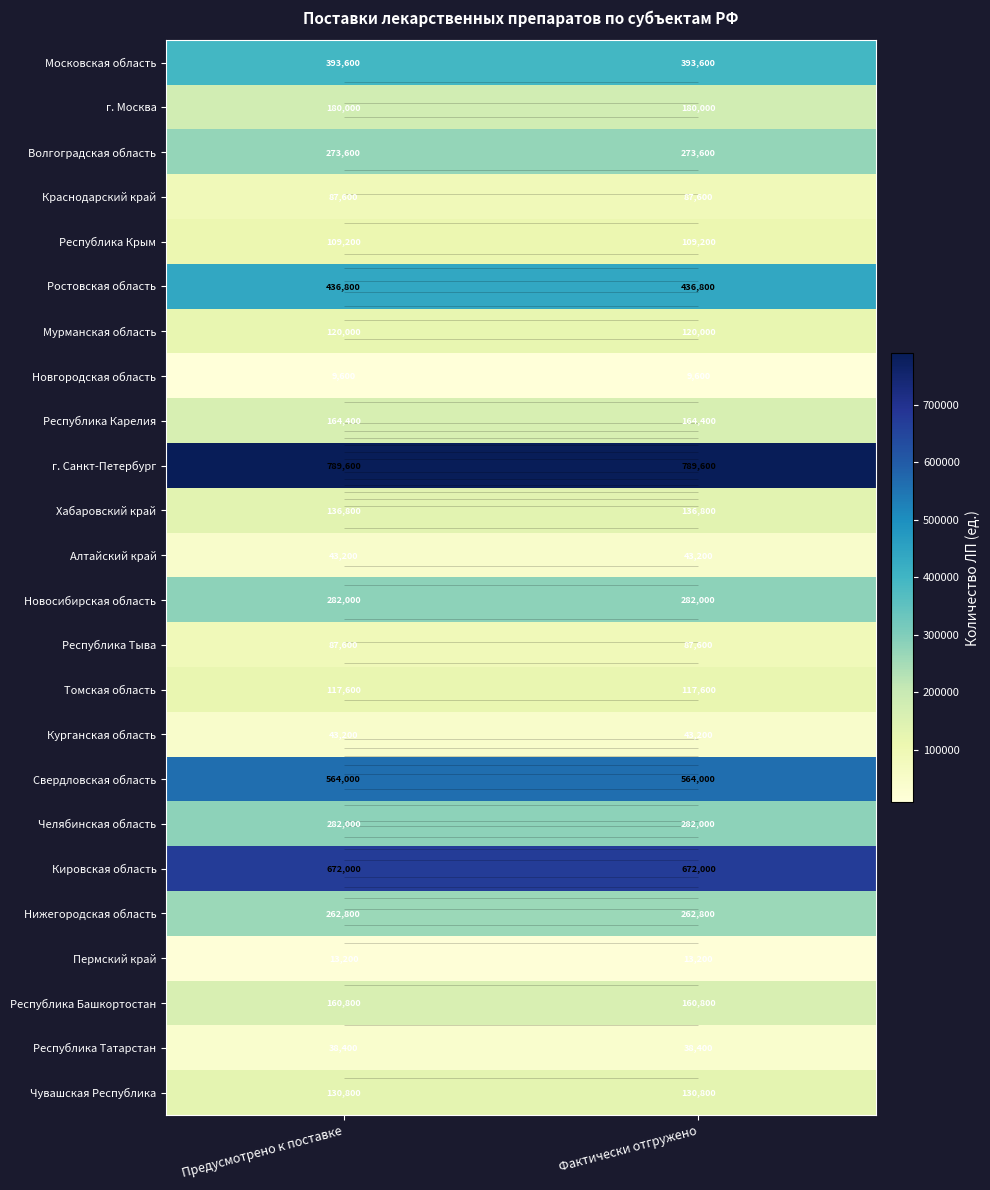

What is the average value of the Свердловская область series?

564000